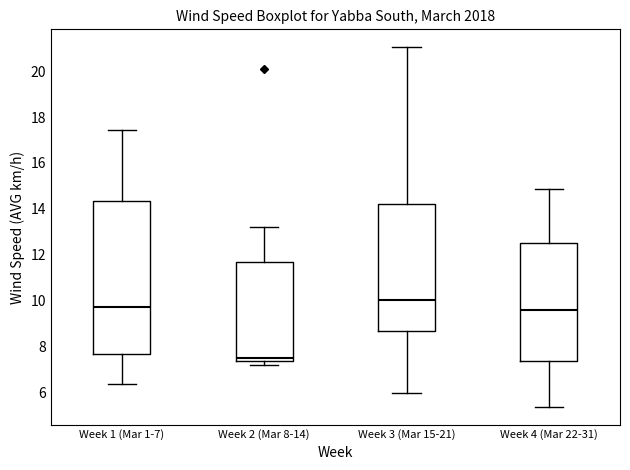

Reading left to right, read every box against the y-axis: the position of its median line, the range the box covers, and the ends of its whiskers. The values are not printed on the chart, so give them approximately, as read against the axis.

Week 1 (Mar 1-7): median 9.8, box 7.6 to 14.4, whiskers 6.4 to 17.4
Week 2 (Mar 8-14): median 7.6, box 7.4 to 11.6, whiskers 7.2 to 13.2
Week 3 (Mar 15-21): median 10.0, box 8.6 to 14.2, whiskers 6.0 to 21.0
Week 4 (Mar 22-31): median 9.6, box 7.4 to 12.4, whiskers 5.4 to 14.8